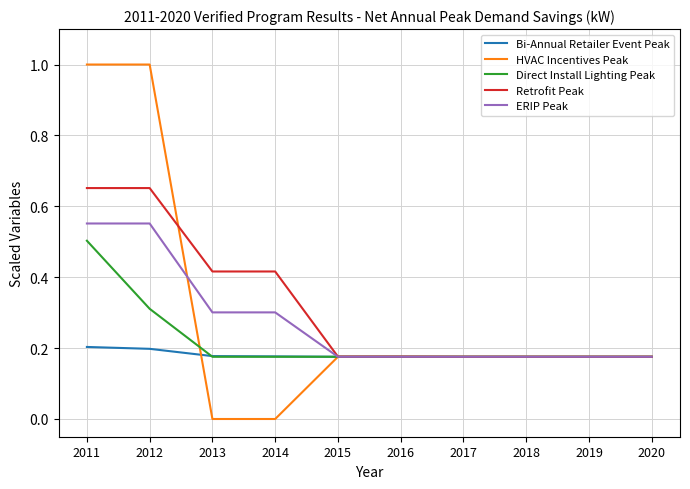

Which series changed the most between 2012 and 2014?

HVAC Incentives Peak